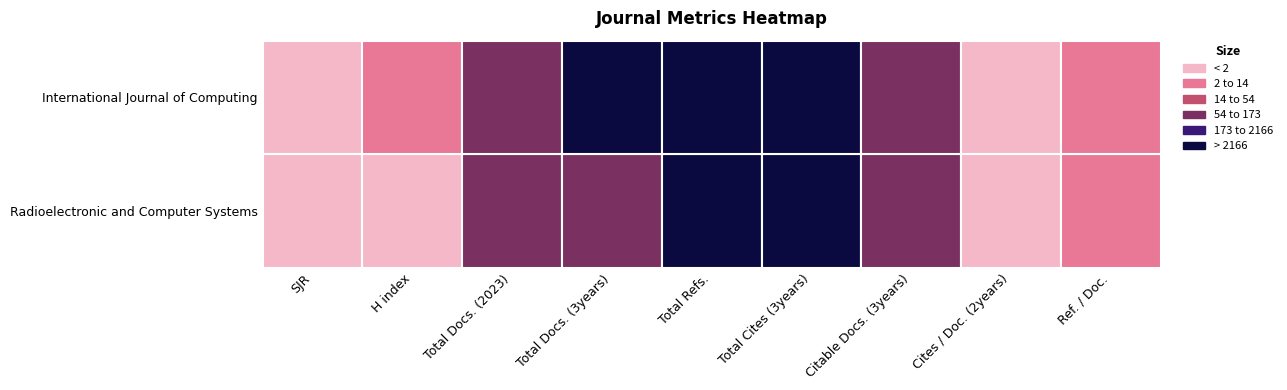

At SJR, list the series in order from largest to smallest.

Radioelectronic and Computer Systems, International Journal of Computing